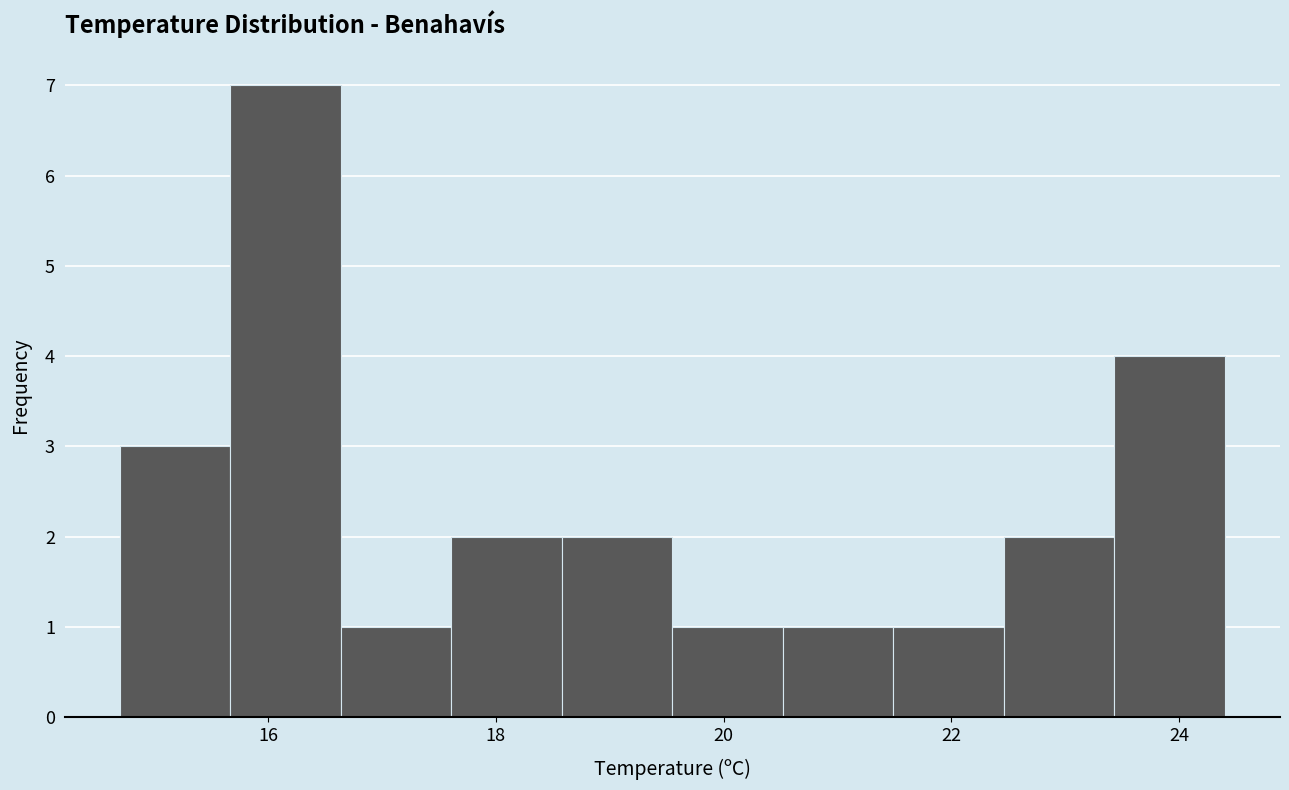

Reading left to right, list every bar in this chart as the range it spans on the x-axis followed by its height. Neither the bar edges nor the heights are printed on the chart, so give them approximately, as read against the axes.

14.8 to 15.6: 3
15.6 to 16.6: 7
16.6 to 17.6: 1
17.6 to 18.6: 2
18.6 to 19.6: 2
19.6 to 20.6: 1
20.6 to 21.4: 1
21.4 to 22.4: 1
22.4 to 23.4: 2
23.4 to 24.4: 4